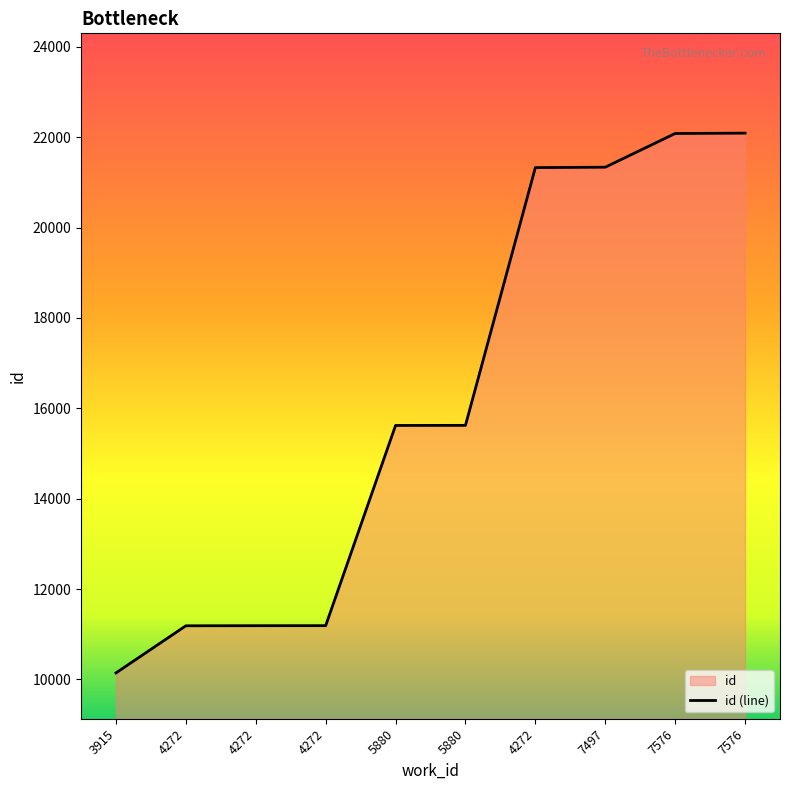

How many data points does each series have?

10